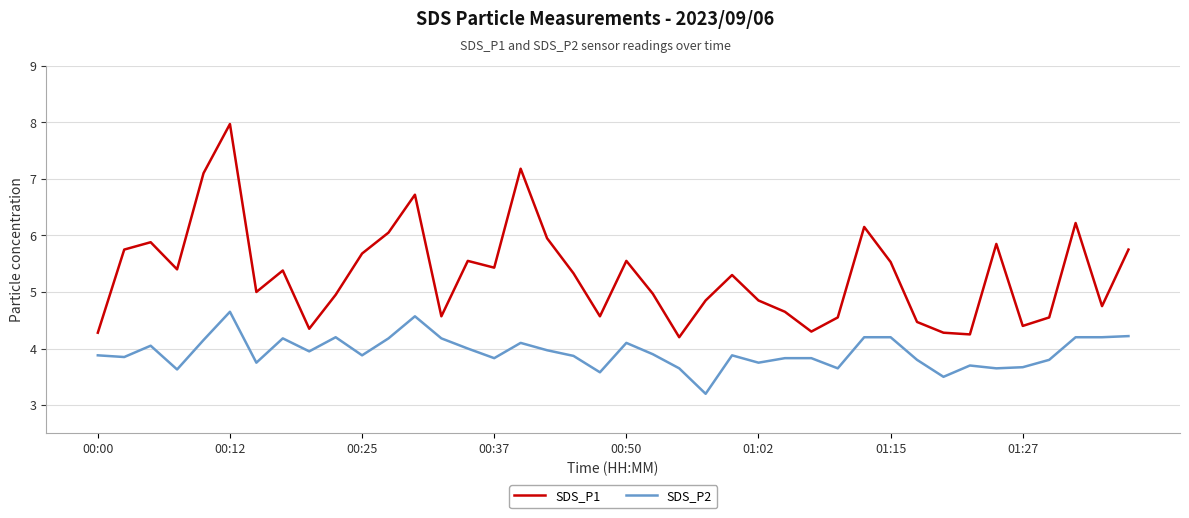

Does the chart display data point markers on the line(s)?

No